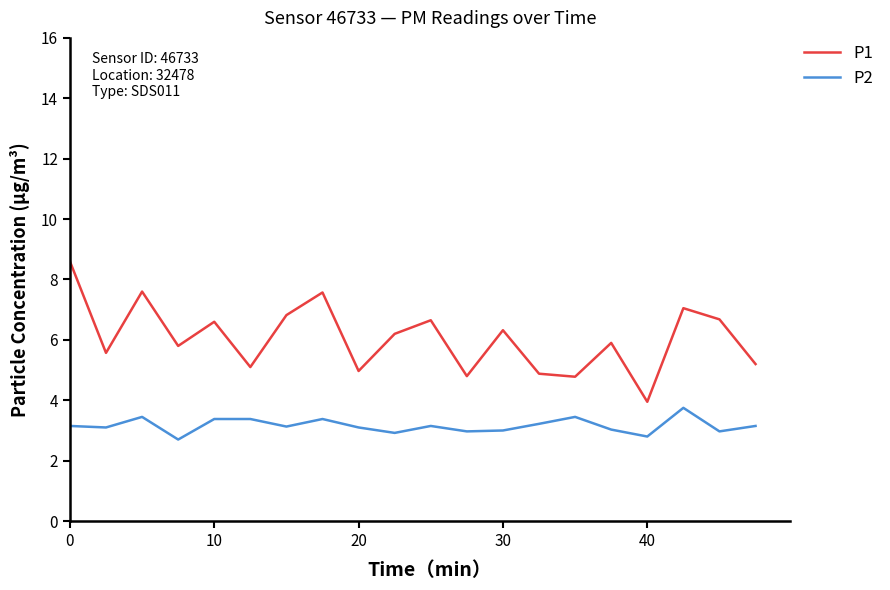

What is the smallest value displayed?

2.7